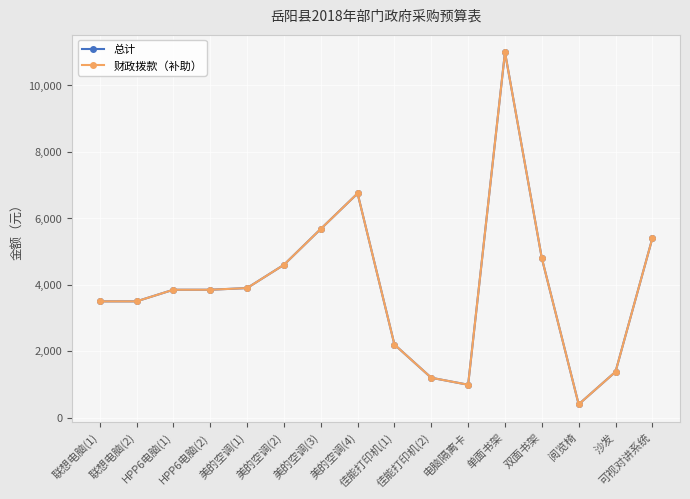

What is the label of the 1st point from the left?

联想电脑(1)